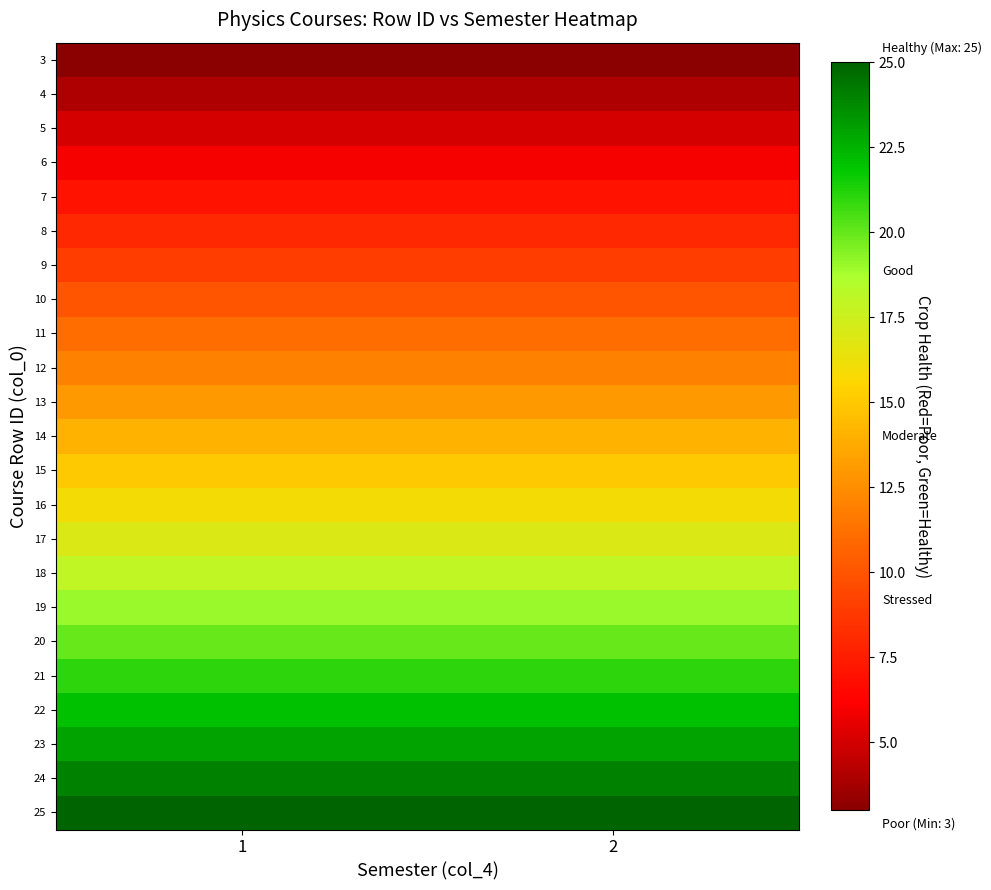

Rank the series at 2 from highest to lowest value.

25, 24, 23, 22, 21, 20, 19, 18, 17, 16, 15, 14, 13, 12, 11, 10, 9, 8, 7, 6, 5, 4, 3